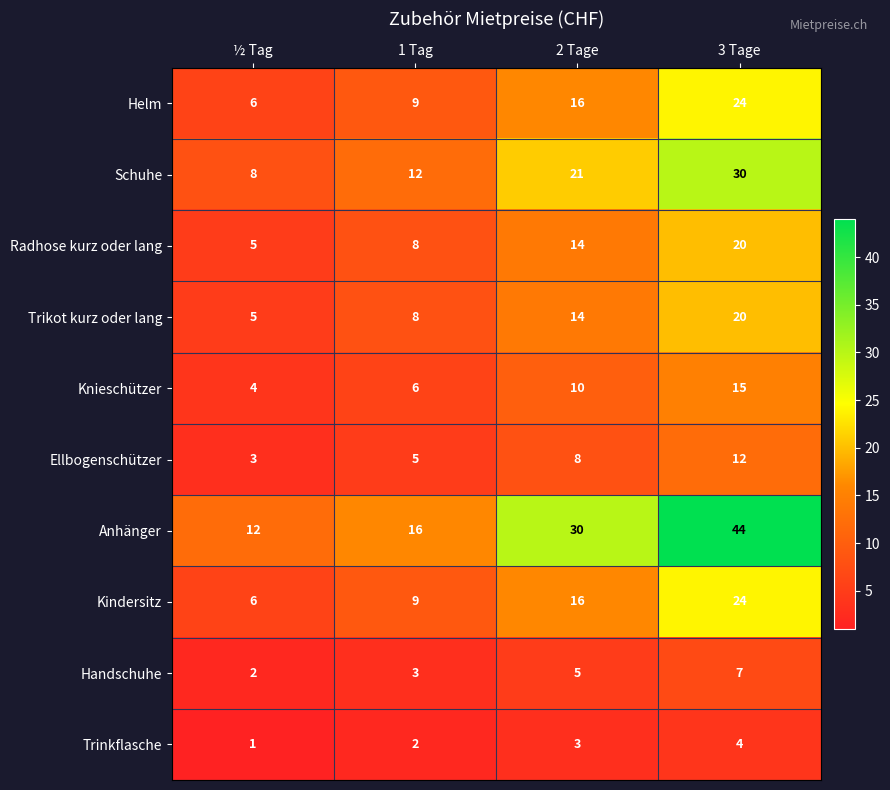

What is the sum of the Anhänger values at 2 Tage and ½ Tag?

42